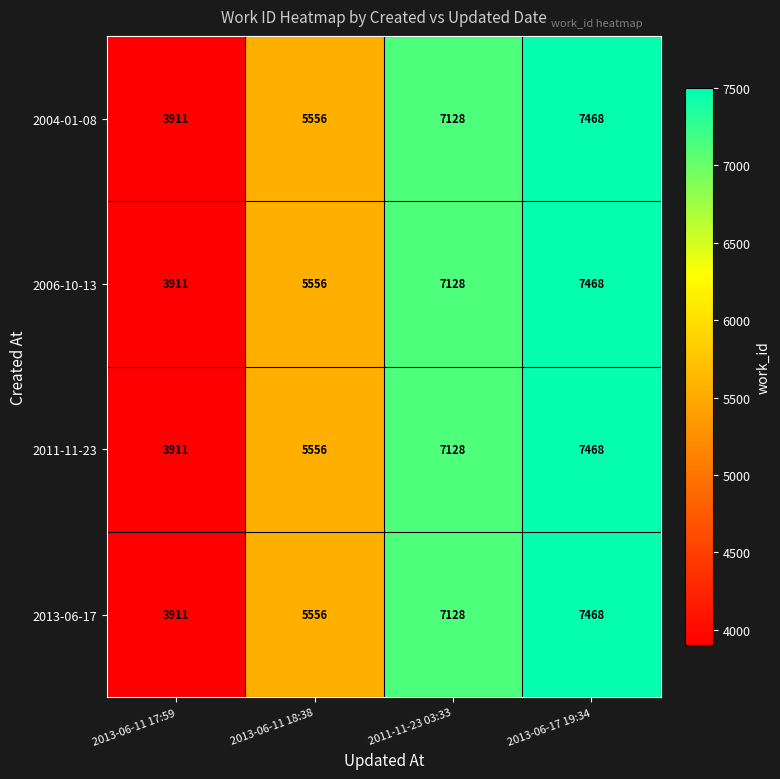

Reading left to right, transcribe all the data shown in this chart.

2004-01-08: 3911	5556	7128	7468
2006-10-13: 3911	5556	7128	7468
2011-11-23: 3911	5556	7128	7468
2013-06-17: 3911	5556	7128	7468